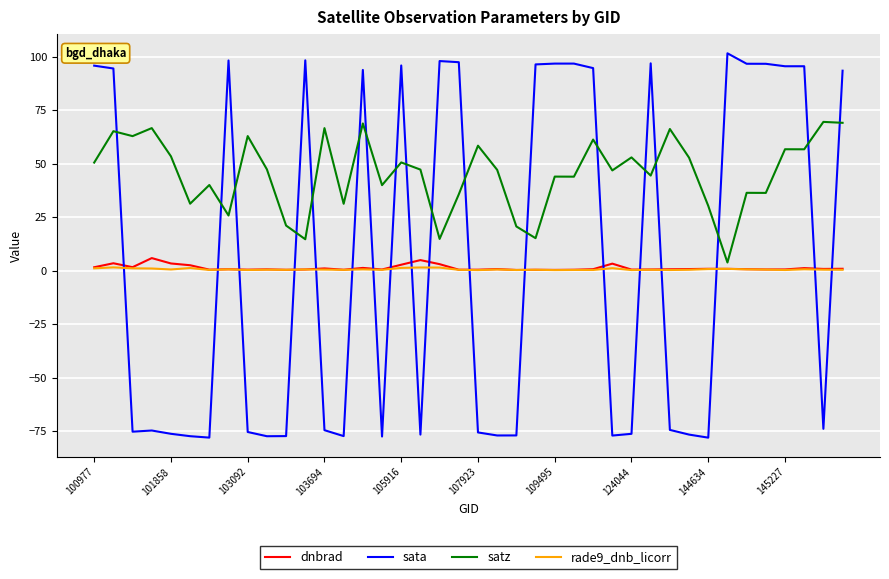

True or false: sata and rade9_dnb_licorr cross at least once.

True